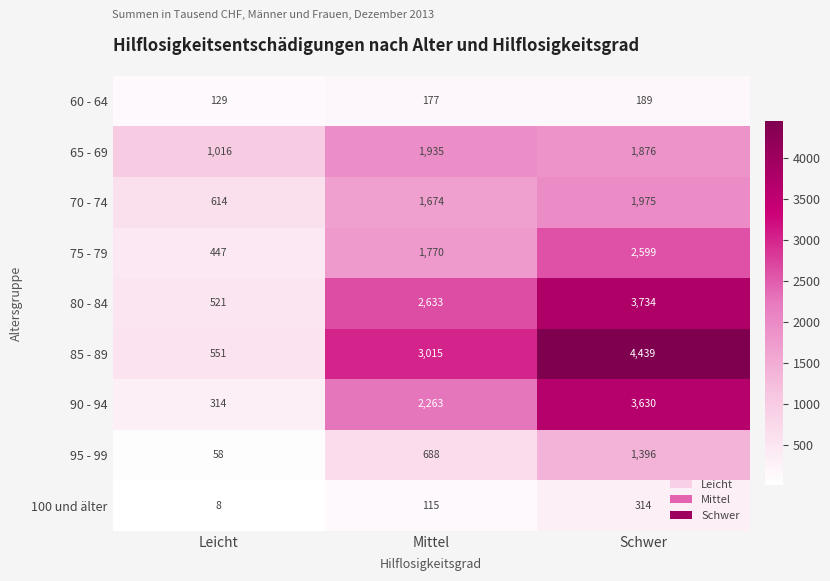

The value of 100 und älter at Mittel is 115. True or false?

True